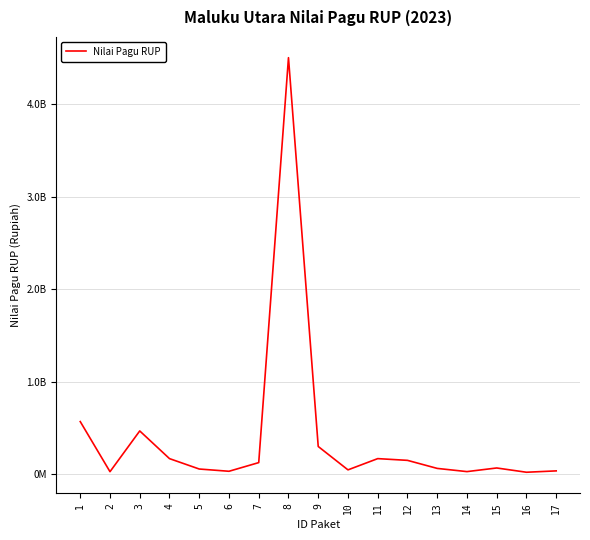

Is it true that the value at 2 is 6235179?

False